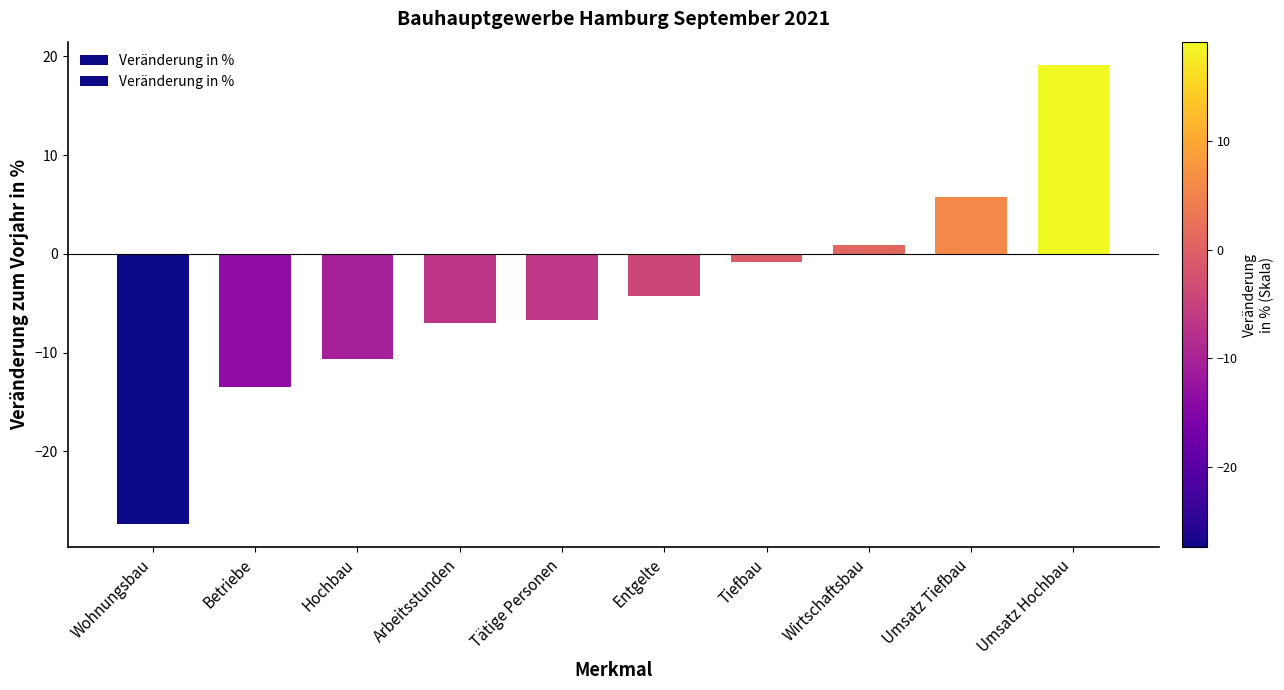

What is the change in value from Arbeitsstunden to Wirtschaftsbau?

+7.9